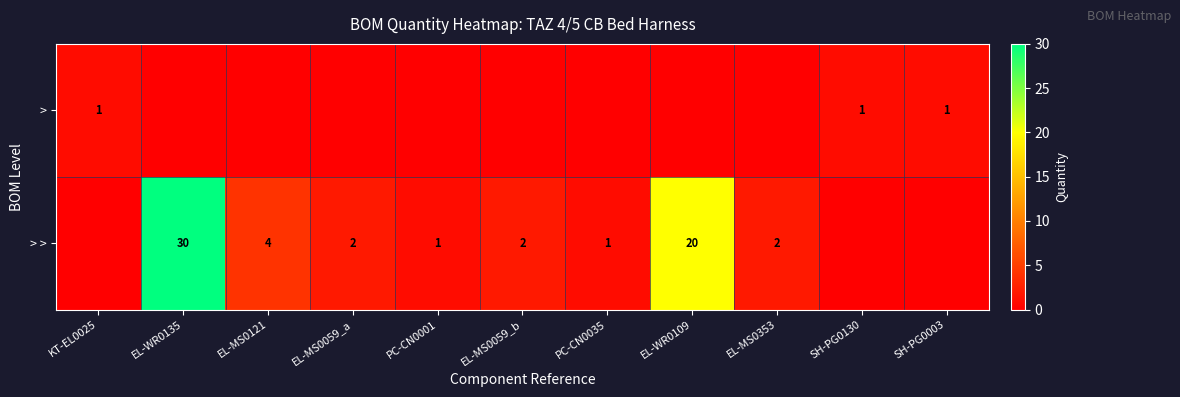

The value of > > at PC-CN0035 is 2. True or false?

False